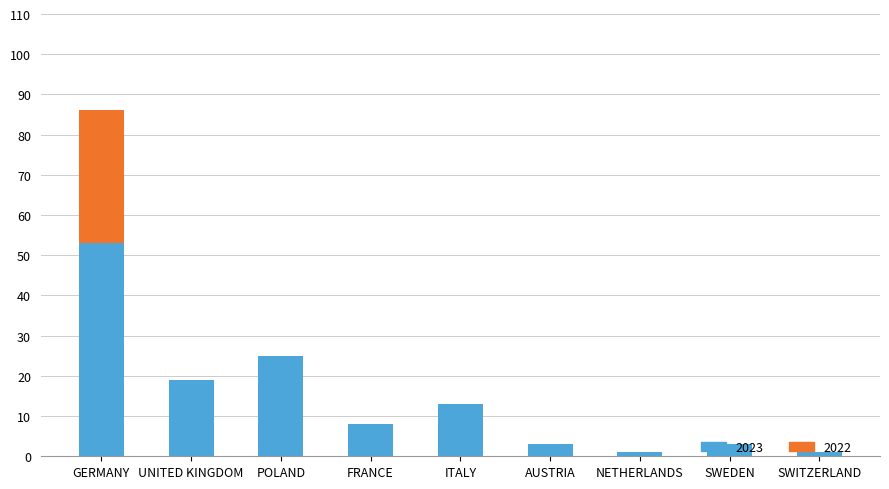

What is the sum of all 2023 values?

126